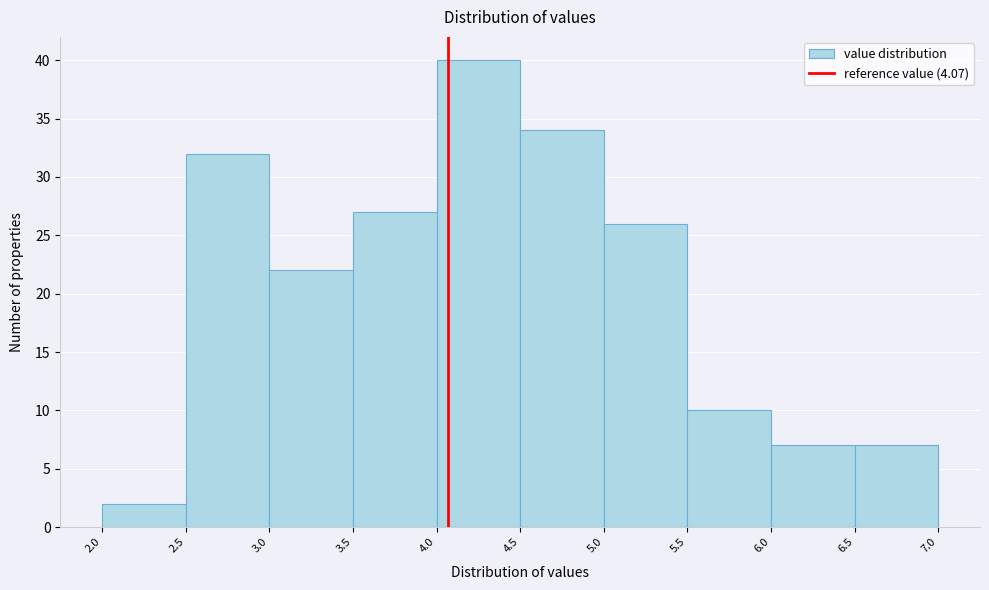

Reading left to right, list every bar in this chart as the range it spans on the x-axis followed by its height. The values are not printed on the chart, so give them approximately, as read against the axis.

2.0 to 2.5: 2
2.5 to 3.0: 32
3.0 to 3.5: 22
3.5 to 4.0: 27
4.0 to 4.5: 40
4.5 to 5.0: 34
5.0 to 5.5: 26
5.5 to 6.0: 10
6.0 to 6.5: 7
6.5 to 7.0: 7